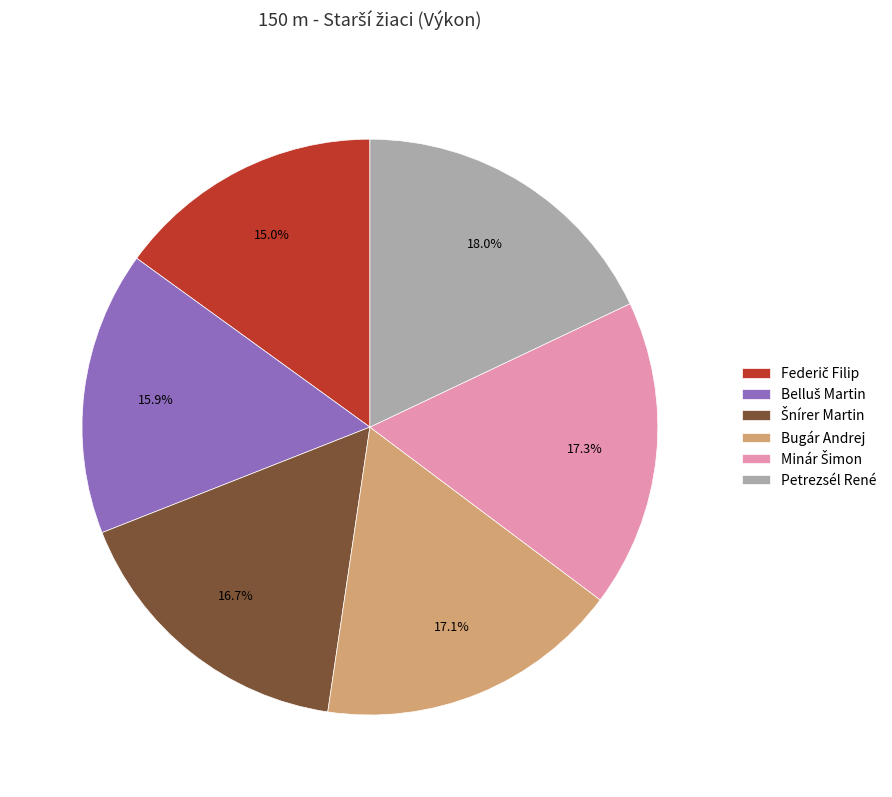

Is Petrezsél René the majority of the pie?

No